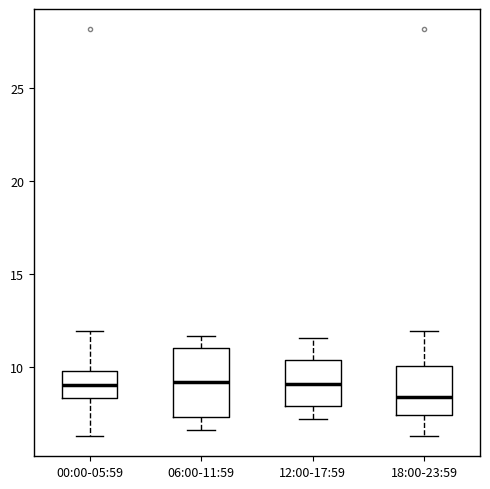

Reading left to right, read every box against the y-axis: the position of its median line, the range the box covers, and the ends of its whiskers. The values are not printed on the chart, so give them approximately, as read against the axis.

00:00-05:59: median 9.0, box 8.5 to 10.0, whiskers 6.5 to 12.0
06:00-11:59: median 9.0, box 7.5 to 11.0, whiskers 6.5 to 11.5
12:00-17:59: median 9.0, box 8.0 to 10.5, whiskers 7.0 to 11.5
18:00-23:59: median 8.5, box 7.5 to 10.0, whiskers 6.5 to 12.0